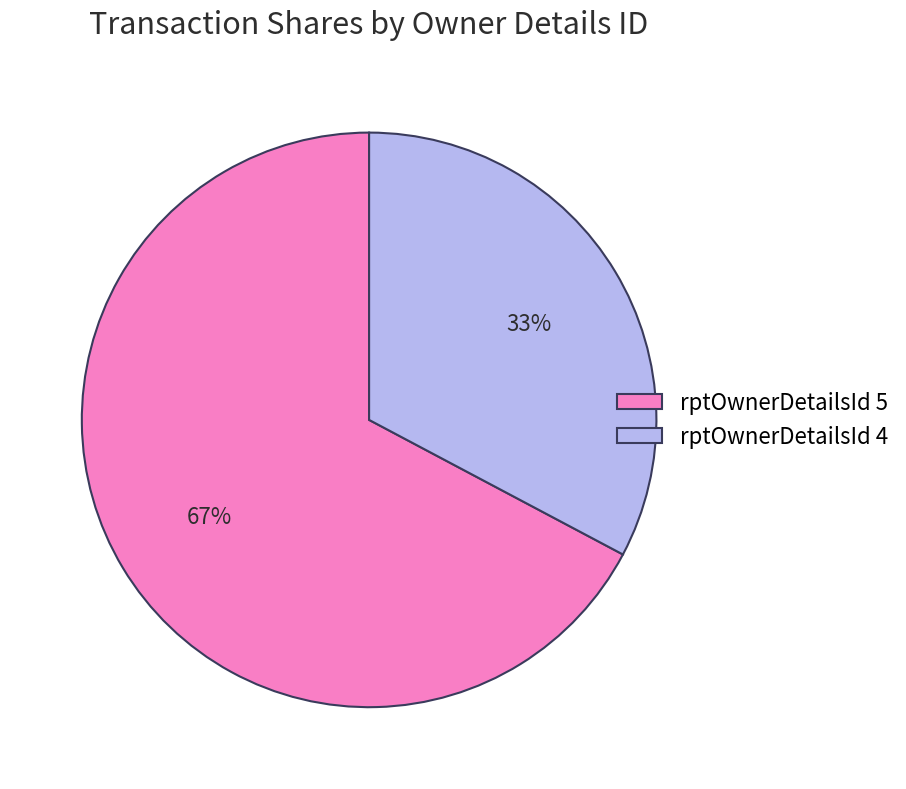

Is there a majority slice in this chart?

Yes